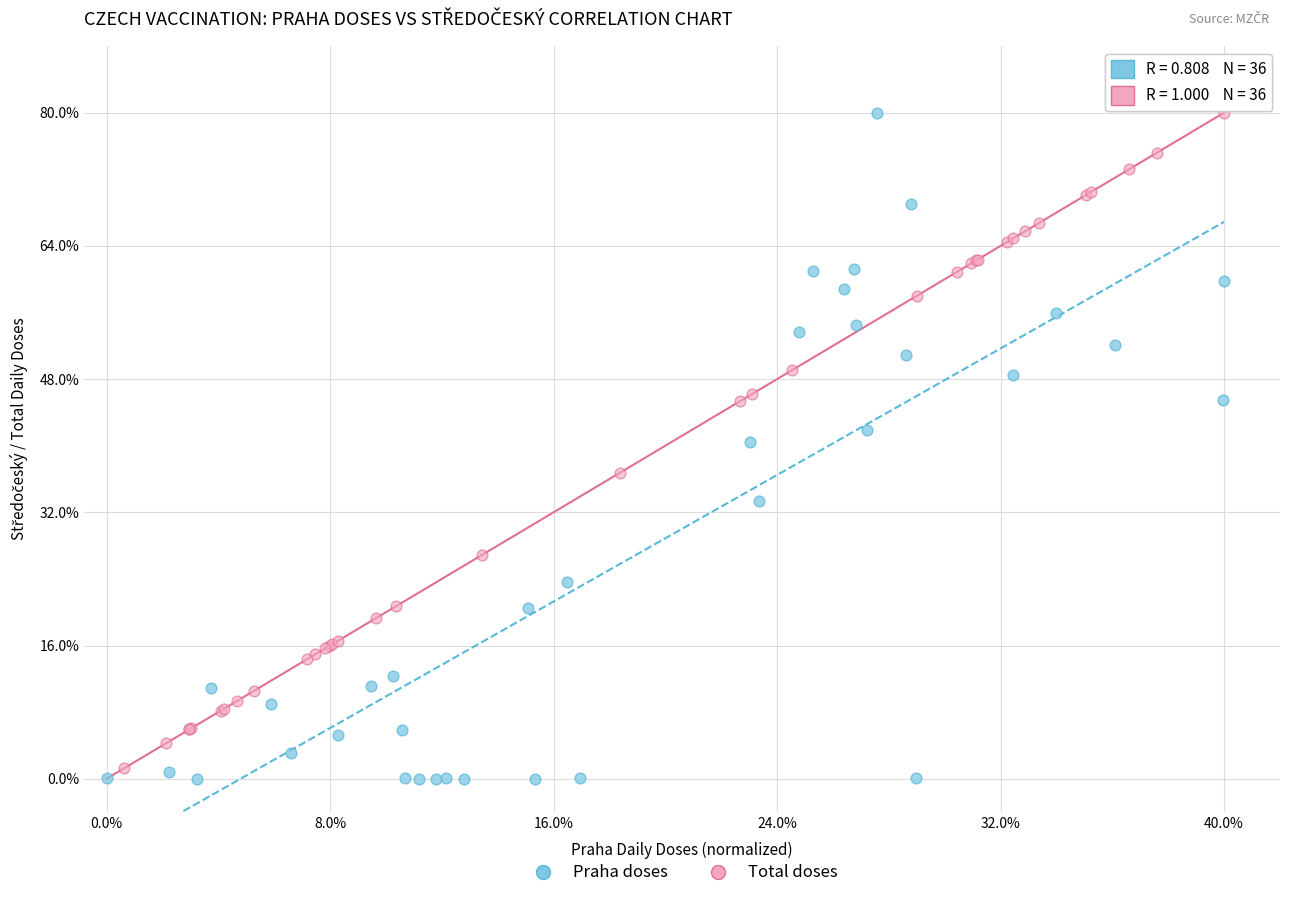

What are all the series names shown in the legend?

Praha doses, Total doses